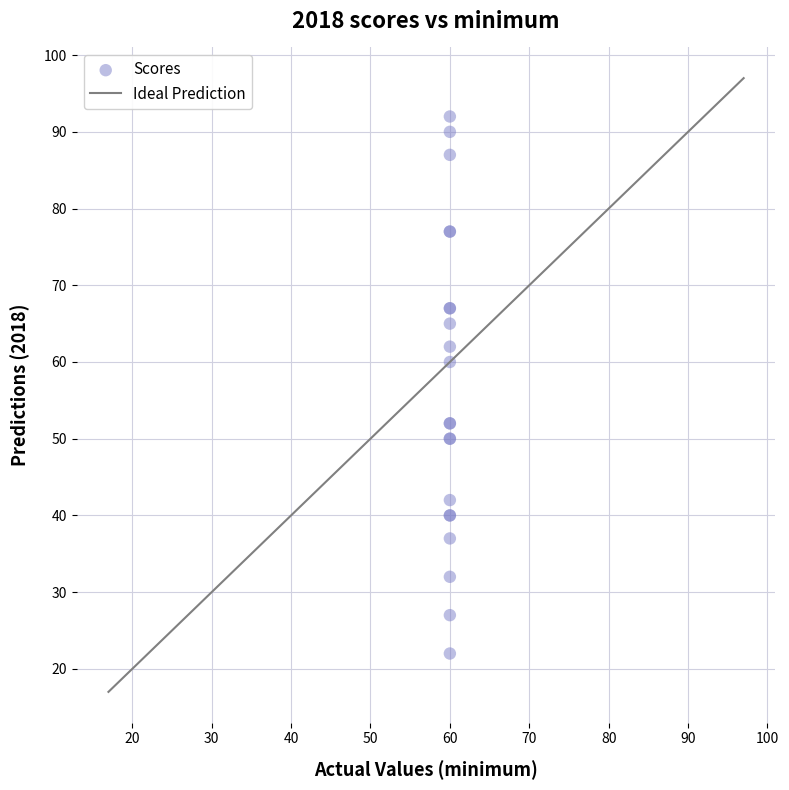

What Y value in the scatter plot is closest to 57?

60